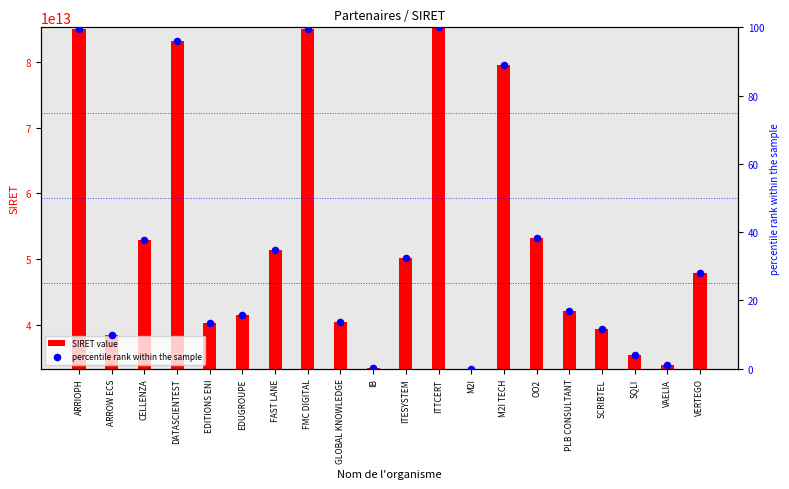

At which category is the sum across all series the highest?

ITTCERT